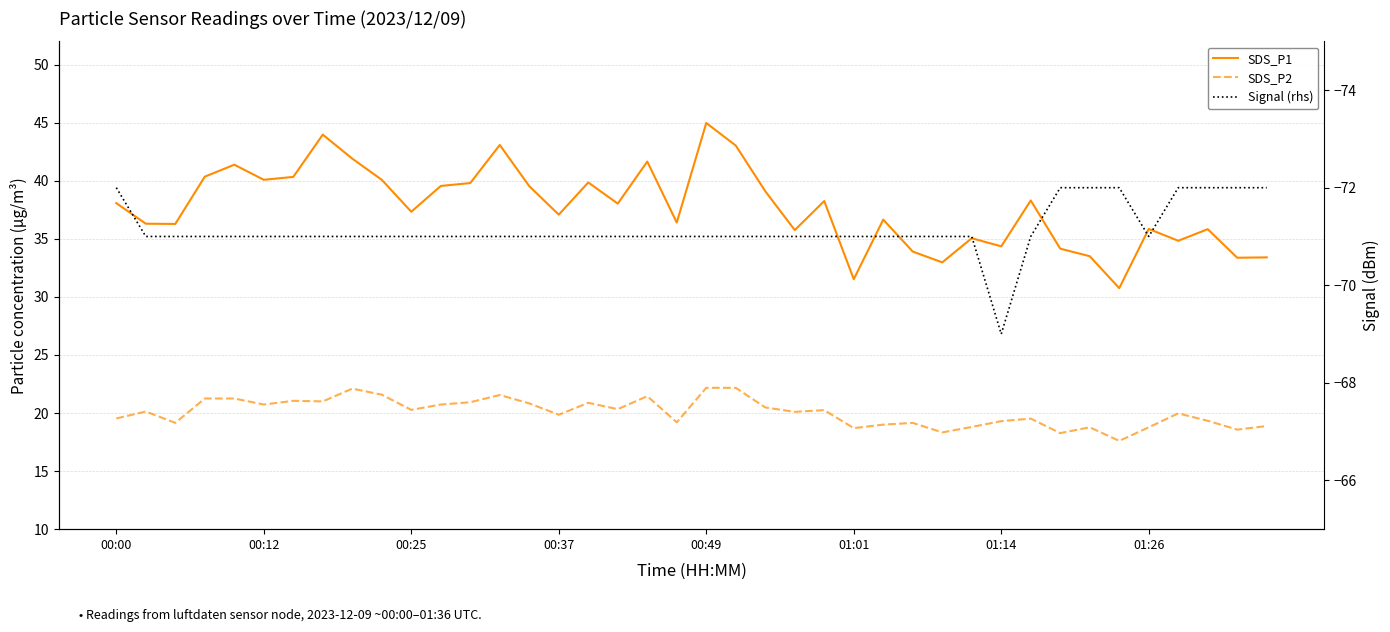

What is the difference between the second highest and second lowest values in the SDS_P2 series?

3.9